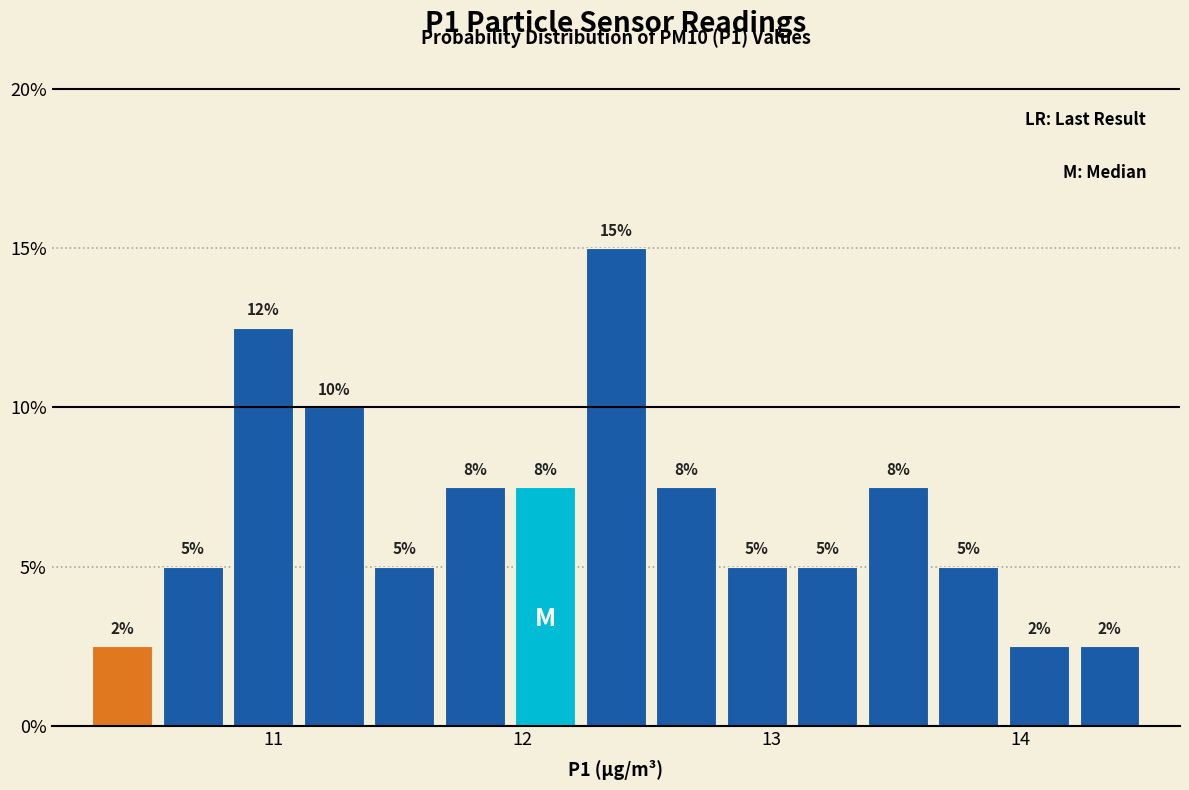

Read against the x-axis, roughly where is the centre of the tallest bar?

12.4